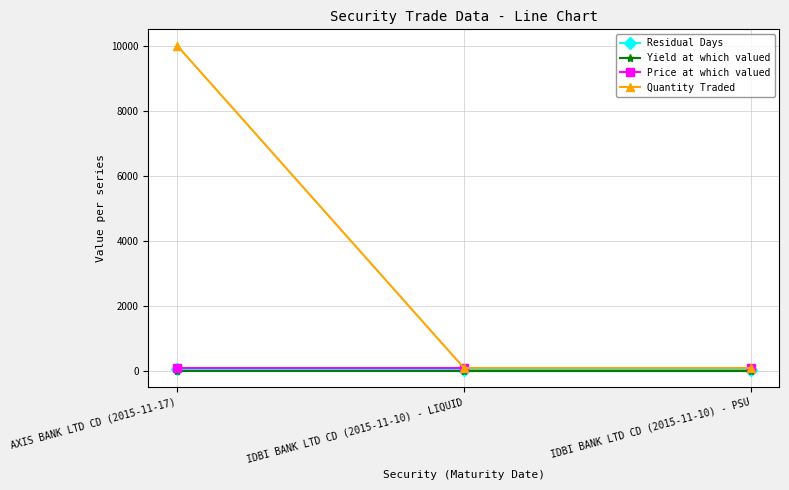

What is the sum of all Residual Days values?

166.0